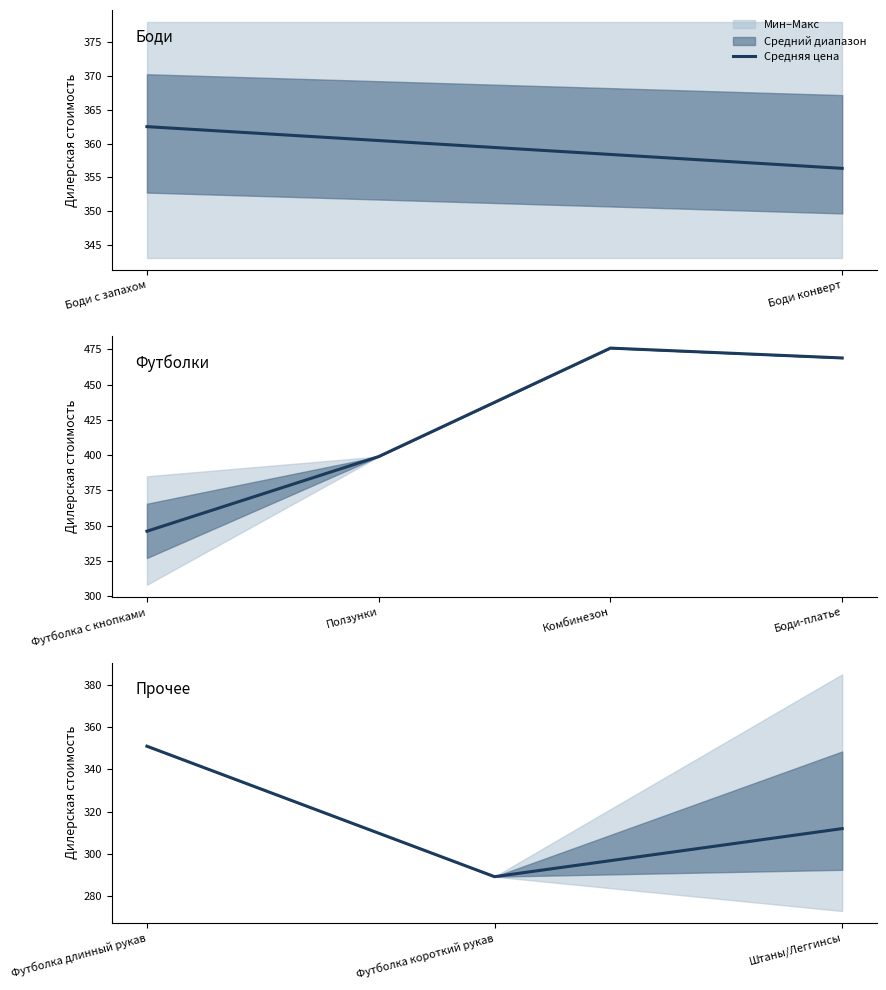

Which has a higher value, Штаны/Леггинсы or Футболка длинный рукав?

Футболка длинный рукав